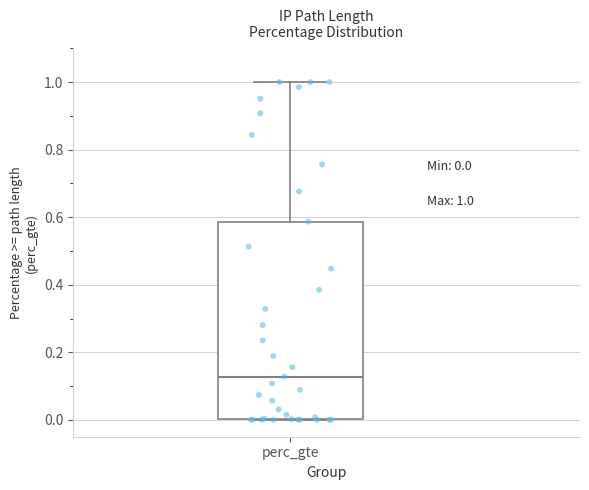

Transcribe this box plot: give where the median line is, the range the box spans, and where the two whiskers end, as read against the y-axis. The values are not printed on the chart, so give them approximately, as read against the axis.

median 0.12, box 0.00 to 0.58, whiskers 0.00 to 1.00